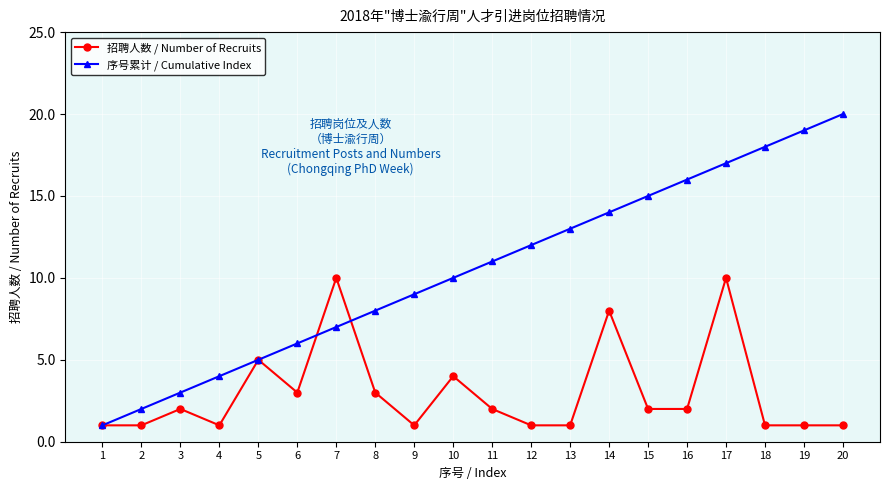

What is the sum of all 序号累计 / Cumulative Index values?

210